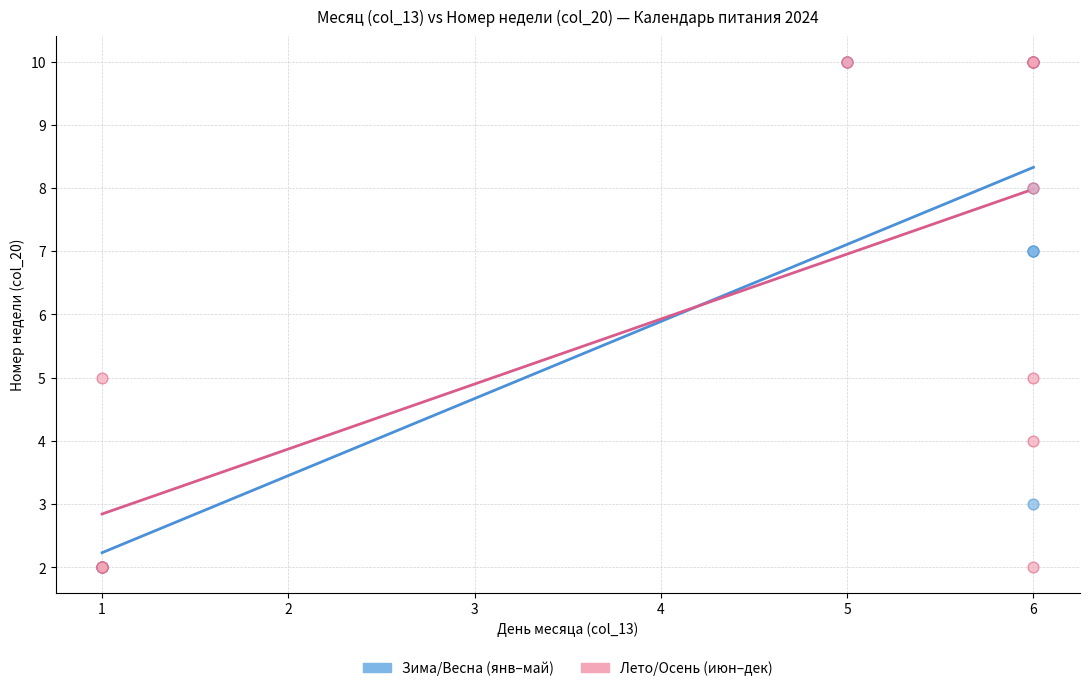

What are all the series names shown in the legend?

Зима/Весна (янв–май), Лето/Осень (июн–дек)